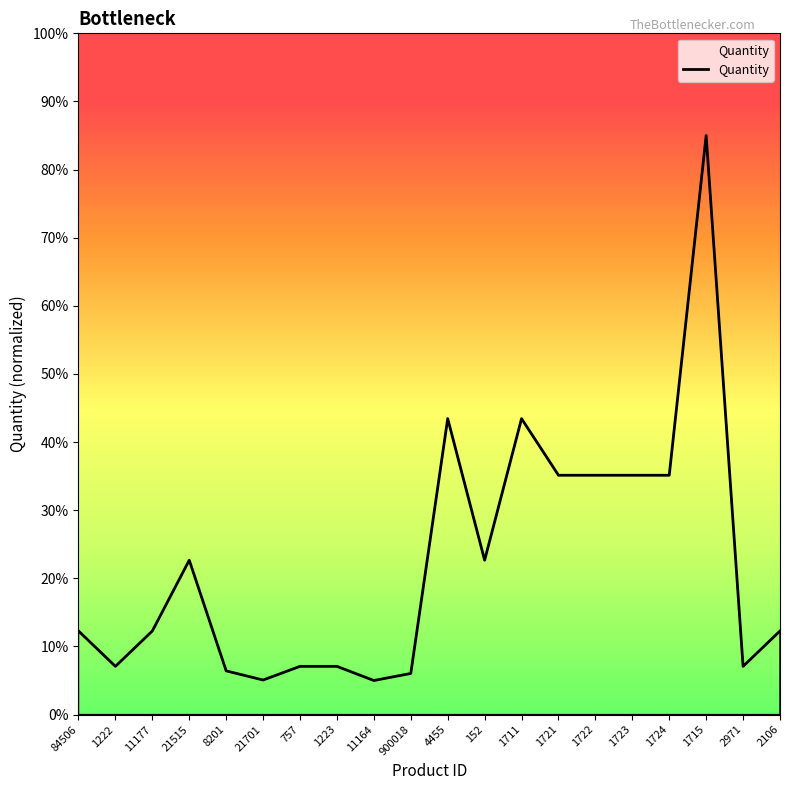

What position from the right is 8201?

16